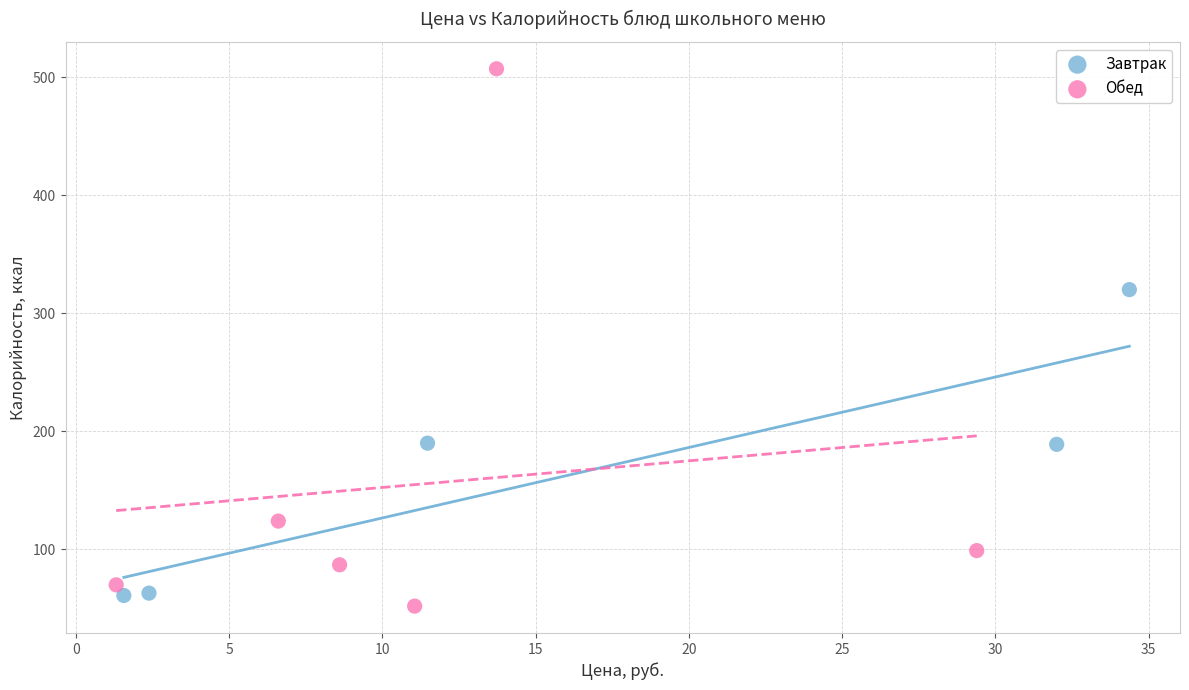

What are all the series names shown in the legend?

Завтрак, Обед